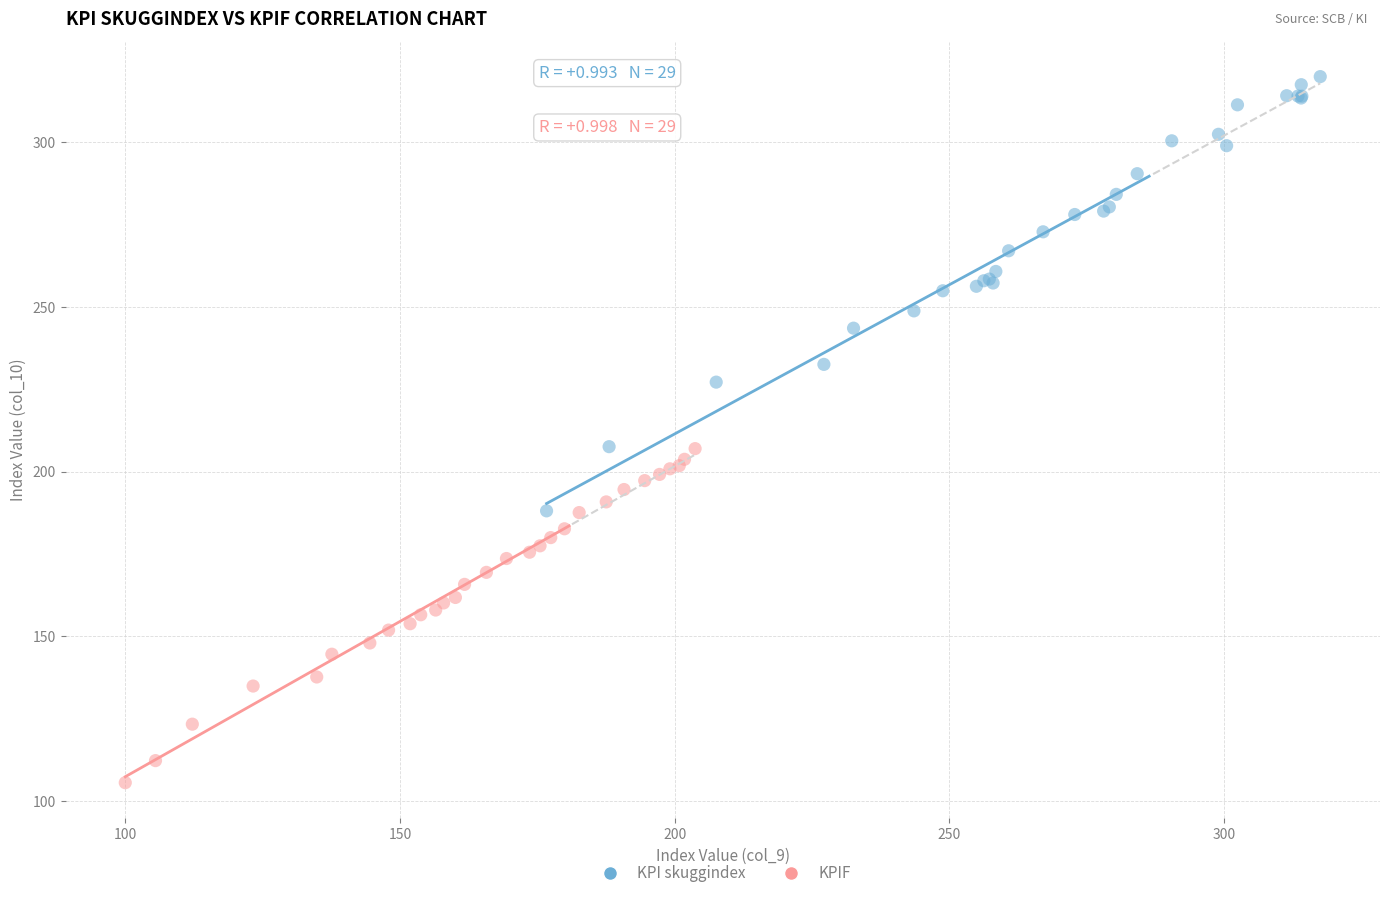

Which series contains the lowest Y value?

KPIF